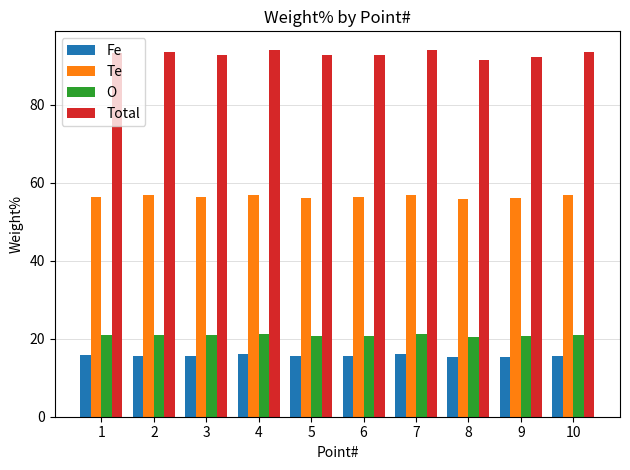

True or false: Total has a value of 136.8 at 6.

False